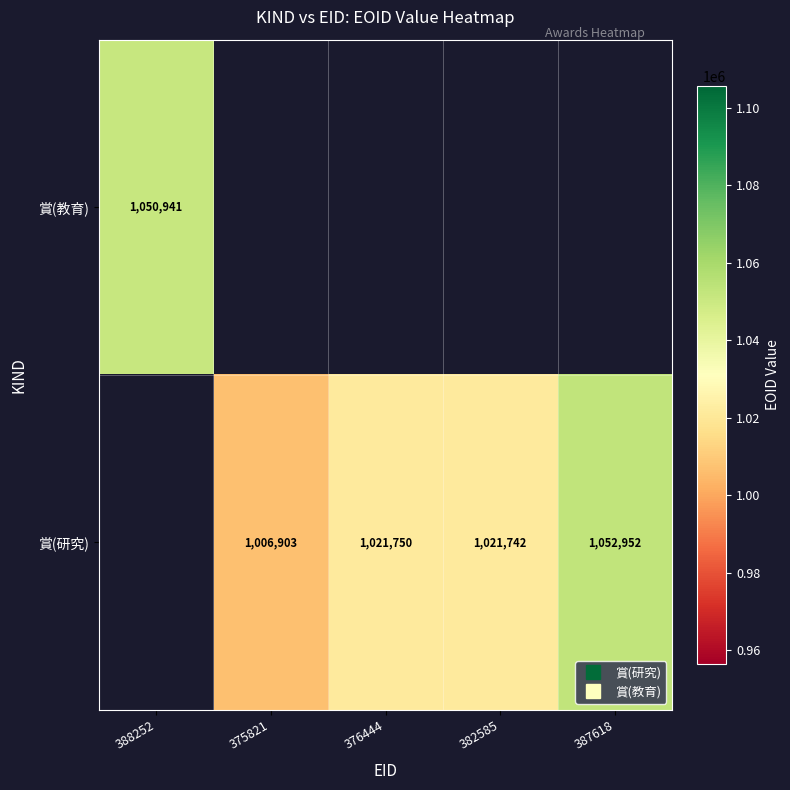

What is the smallest value displayed?

1006903.0